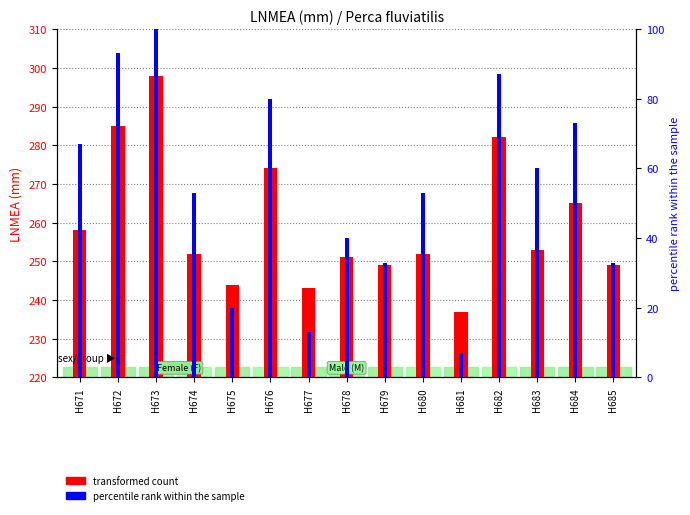

Is the value of transformed count at H674 greater than the value of percentile rank within the sample at H673?

Yes